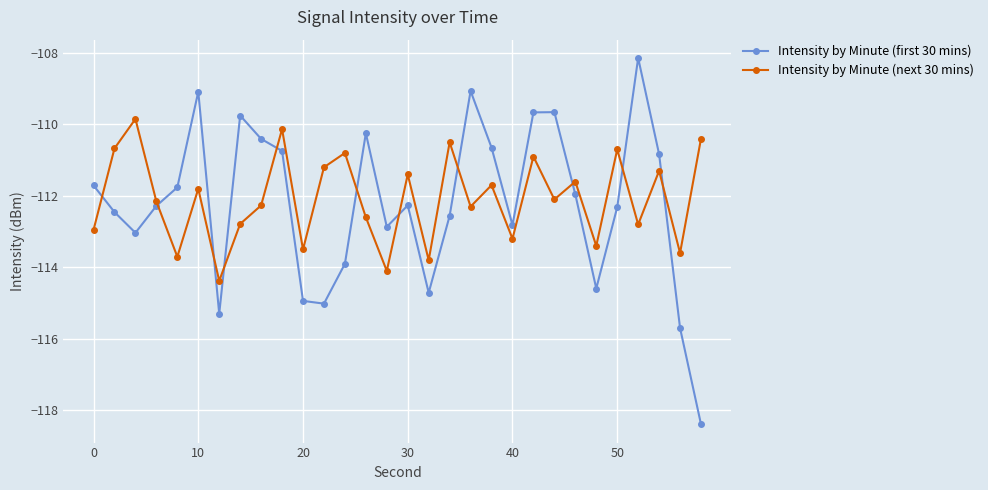

Which series ends up on top after the final intersection of Intensity by Minute (next 30 mins) and Intensity by Minute (first 30 mins)?

Intensity by Minute (next 30 mins)